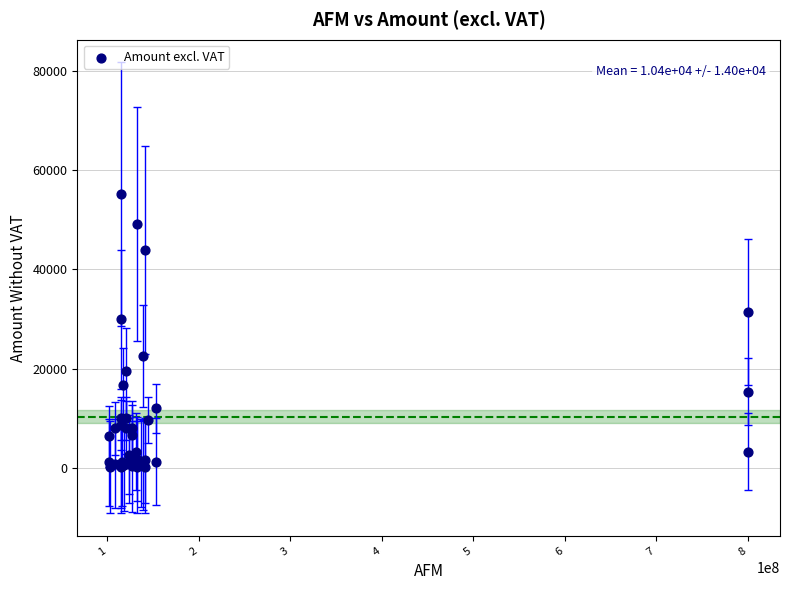

What Y value in the scatter plot is closest to 27655?

29988.0